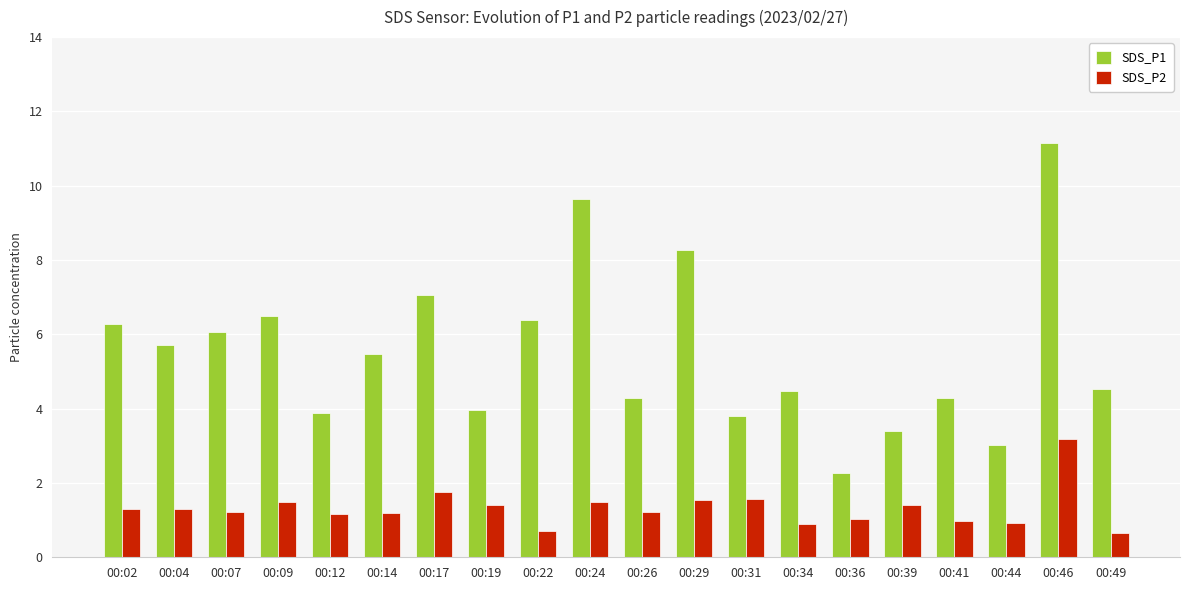

True or false: SDS_P1 has a value of 9.5 at 00:02.

False